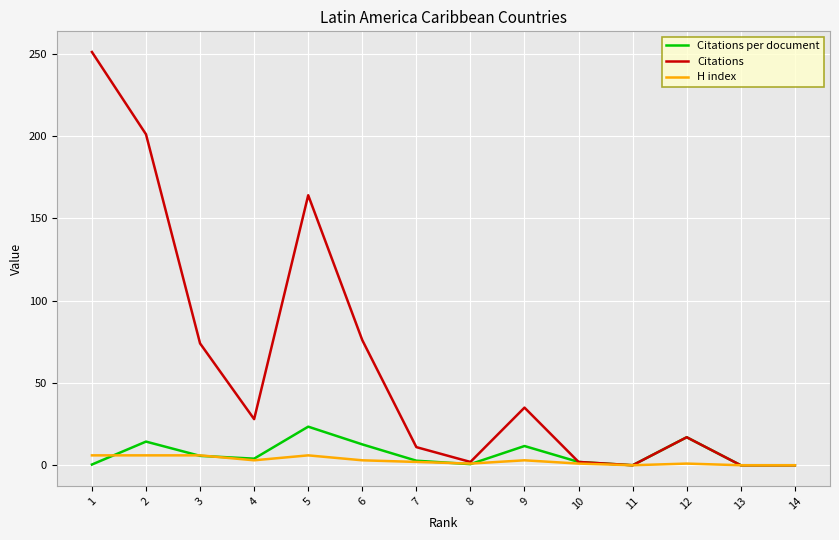

At how many categories does at least one series exceed 30?

6